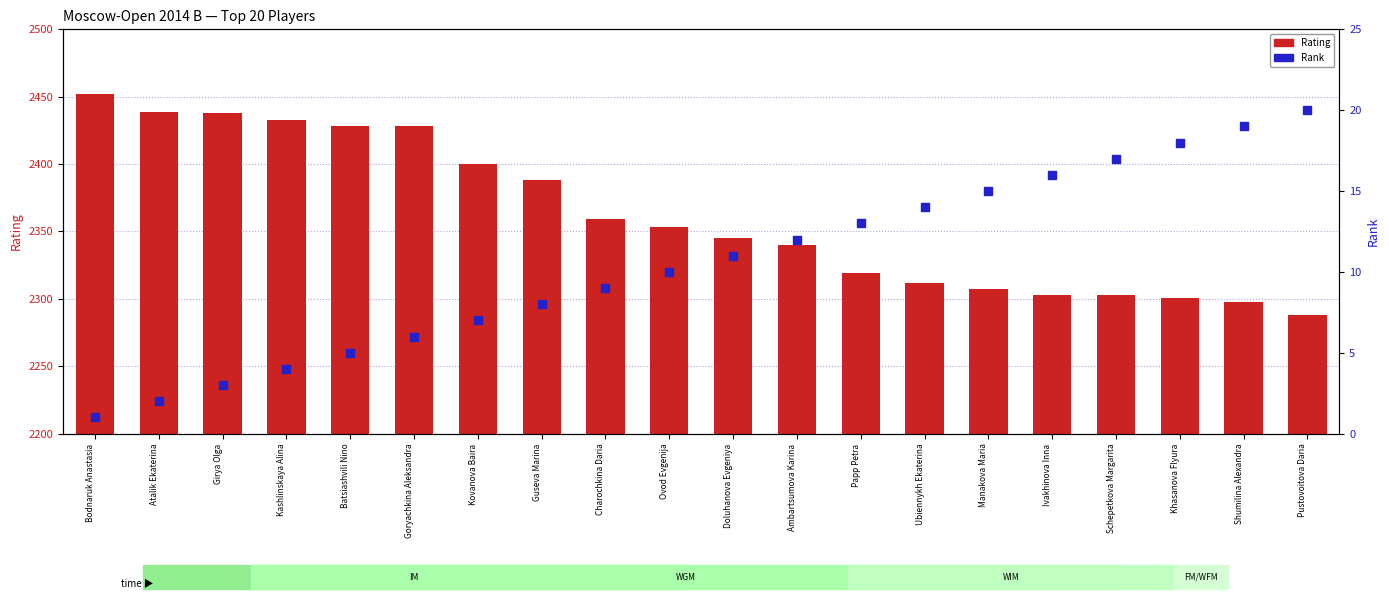

Is the value of Rank at Doluhanova Evgeniya greater than the value of Rating at Bodnaruk Anastasia?

No